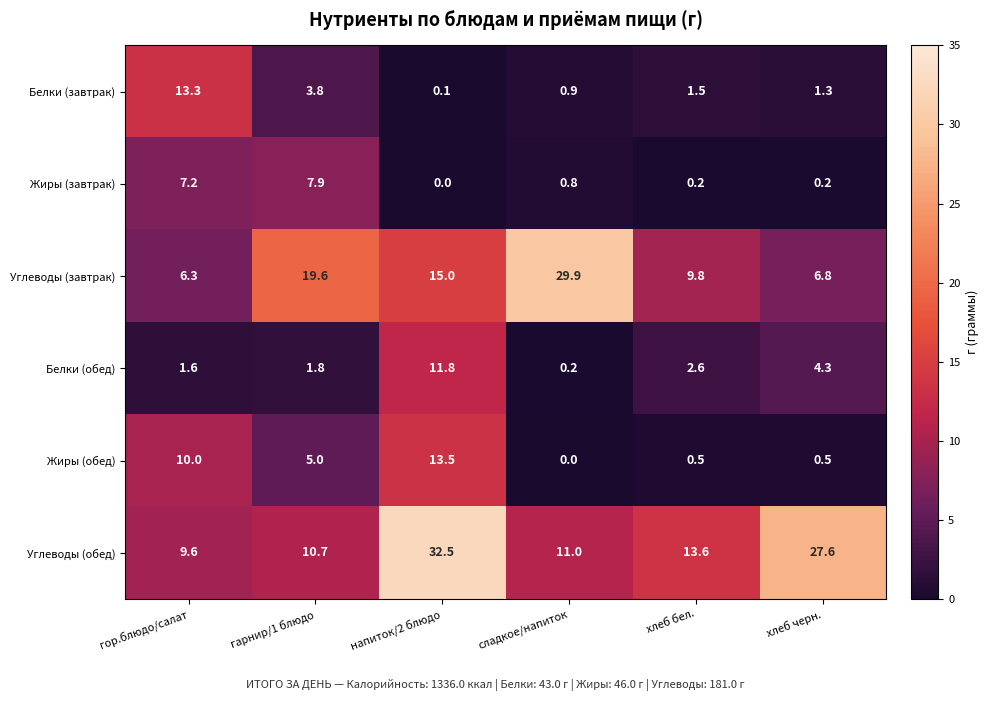

What is the maximum value for Углеводы (обед)?

32.5